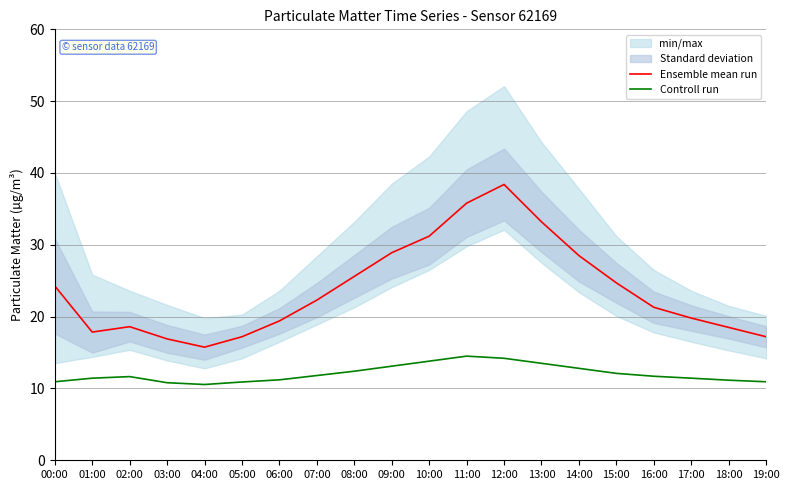

What is the total value across all series at 13:00?

46.7